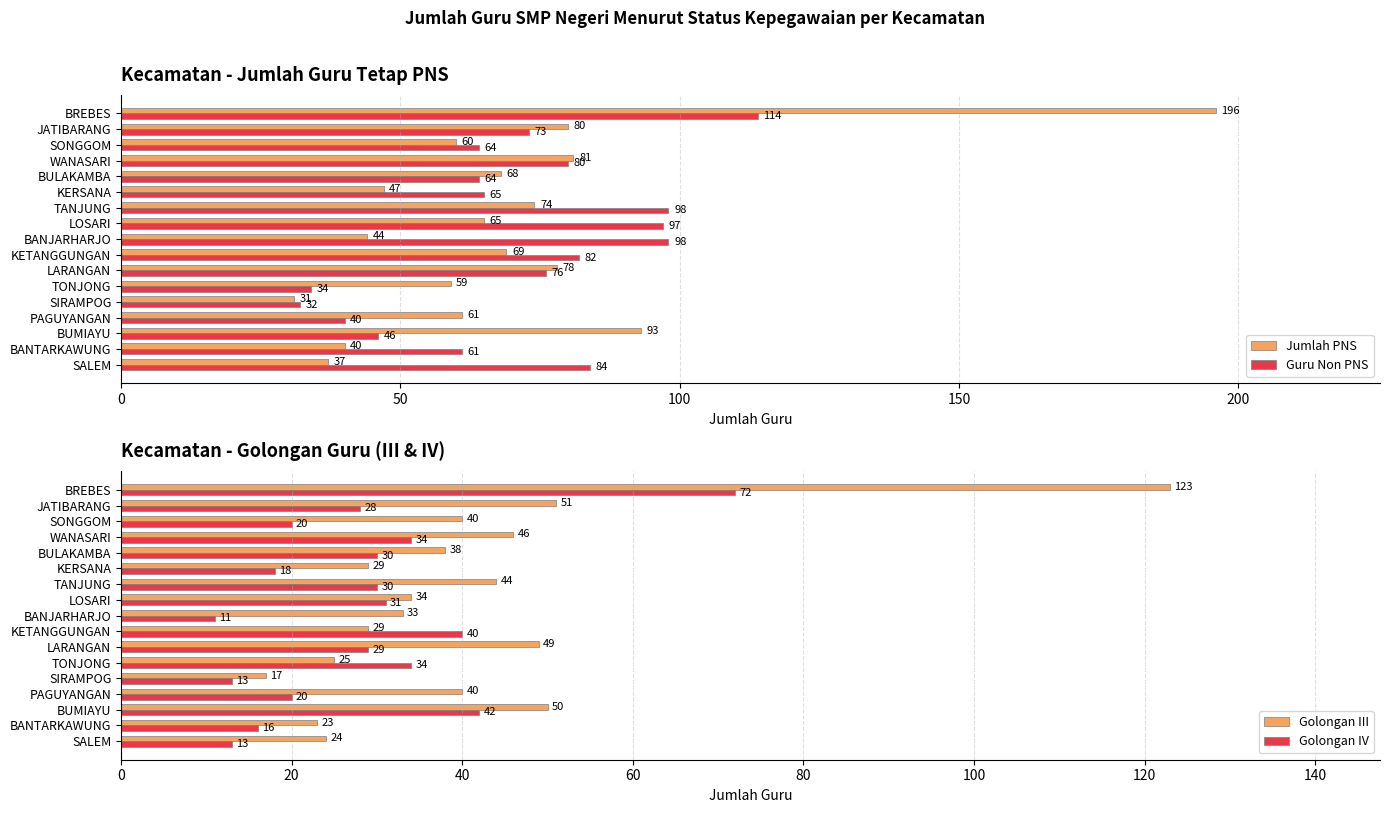

Is the value of Jumlah PNS at SALEM greater than the value of Guru Non PNS at KETANGGUNGAN?

No